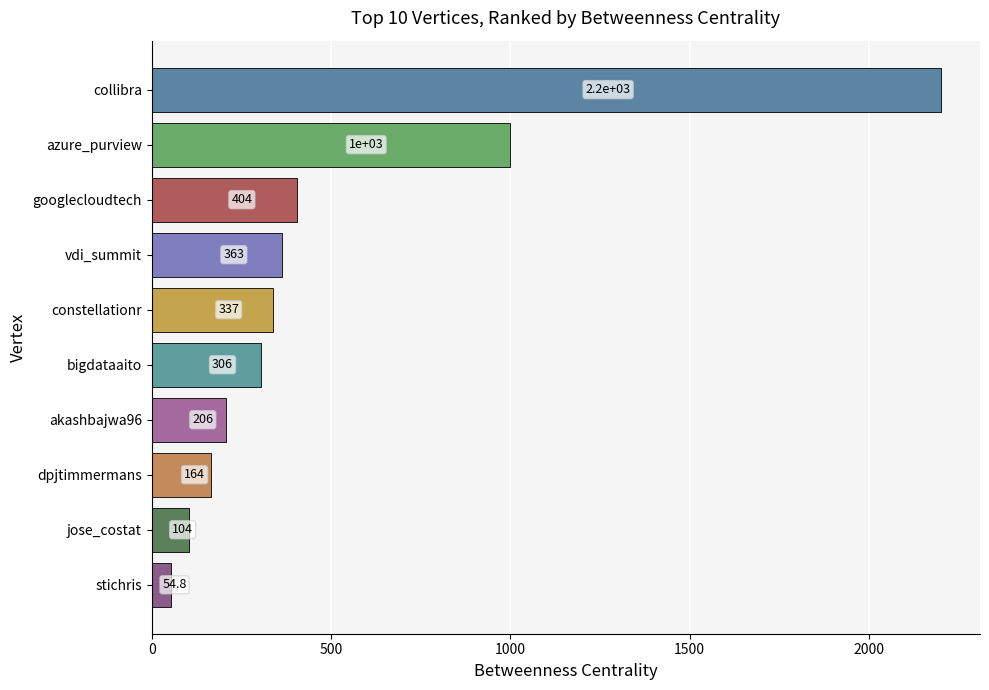

The value at constellationr is 533.3. True or false?

False